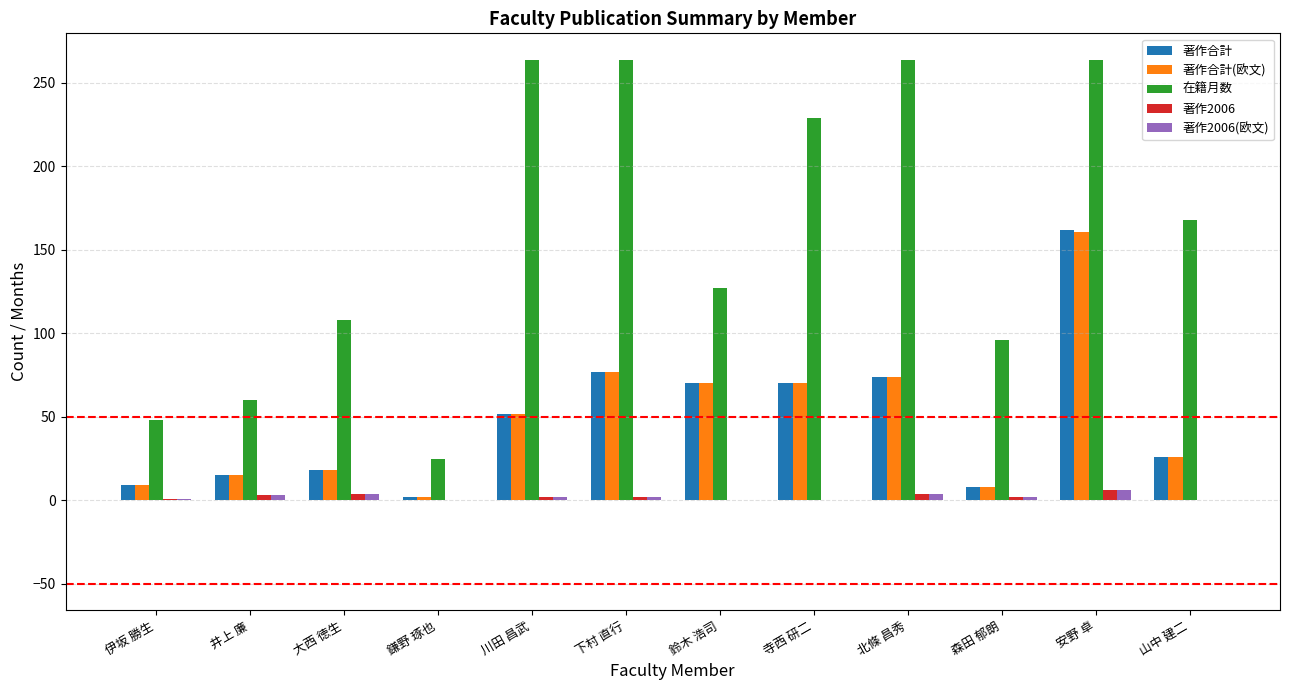

What is the maximum value shown in the chart?

264